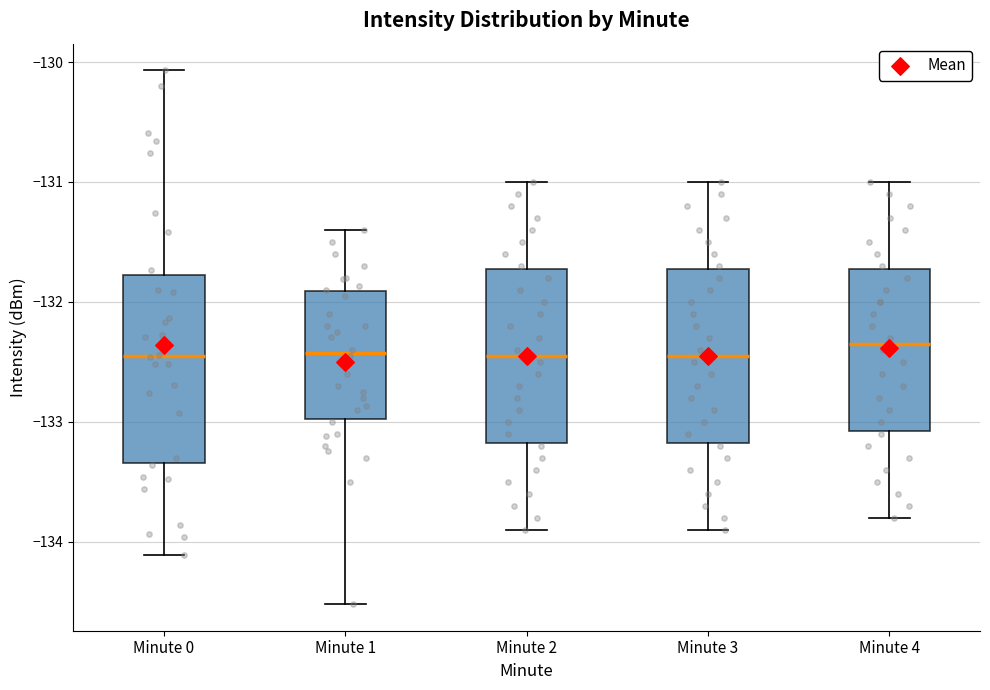

Reading left to right, read every box against the y-axis: the position of its median line, the range the box covers, and the ends of its whiskers. The values are not printed on the chart, so give them approximately, as read against the axis.

Minute 0: median -132.5, box -133.3 to -131.8, whiskers -134.1 to -130.1
Minute 1: median -132.4, box -133.0 to -131.9, whiskers -134.5 to -131.4
Minute 2: median -132.4, box -133.2 to -131.7, whiskers -133.9 to -131.0
Minute 3: median -132.4, box -133.2 to -131.7, whiskers -133.9 to -131.0
Minute 4: median -132.3, box -133.1 to -131.7, whiskers -133.8 to -131.0